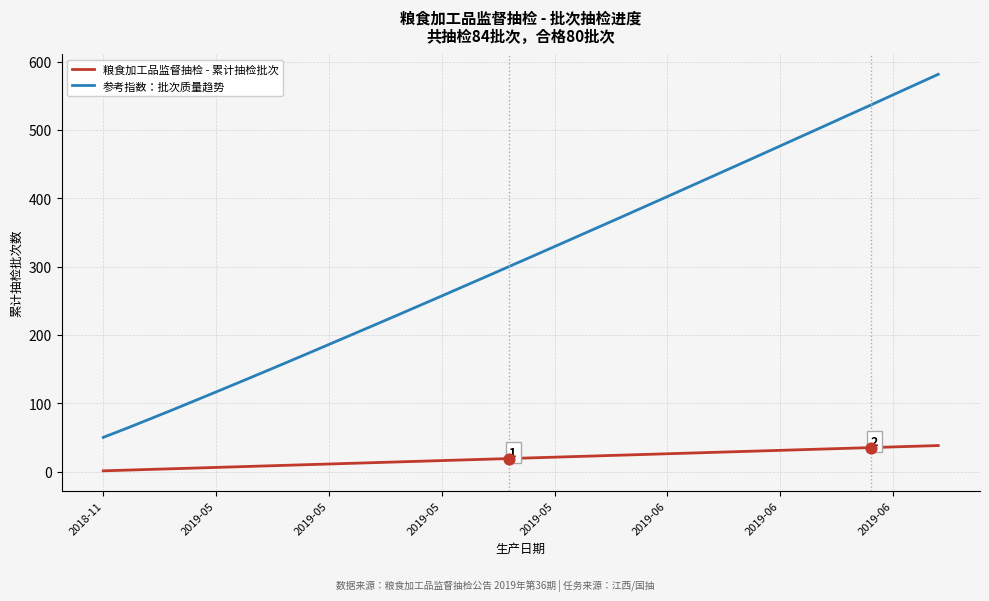

Which series has the largest total across all categories?

参考指数：批次质量趋势